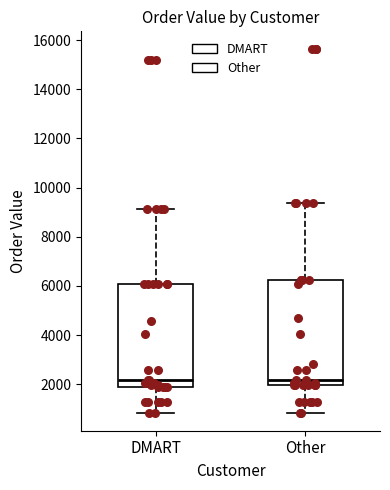

Reading left to right, transcribe this box plot: for each box, give where its median line is, the range the box spans, and where its two whiskers end, as read against the y-axis. The values are not printed on the chart, so give them approximately, as read against the axis.

DMART: median 2200, box 1800 to 6000, whiskers 800 to 9200
Other: median 2200, box 2000 to 6200, whiskers 800 to 9400